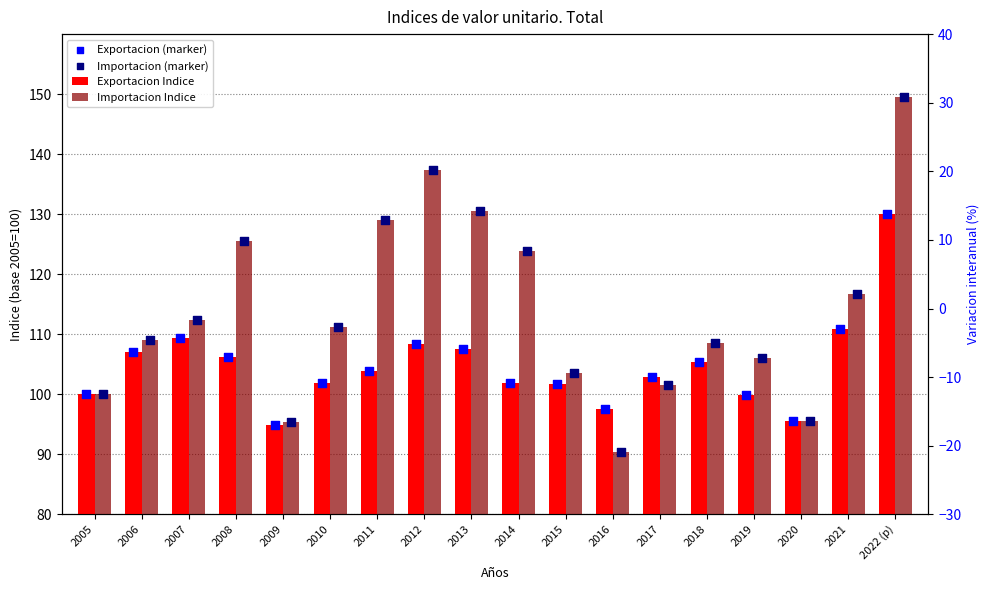

Is the value of Importacion Indice at 2018 greater than the value of Exportacion Indice at 2006?

Yes